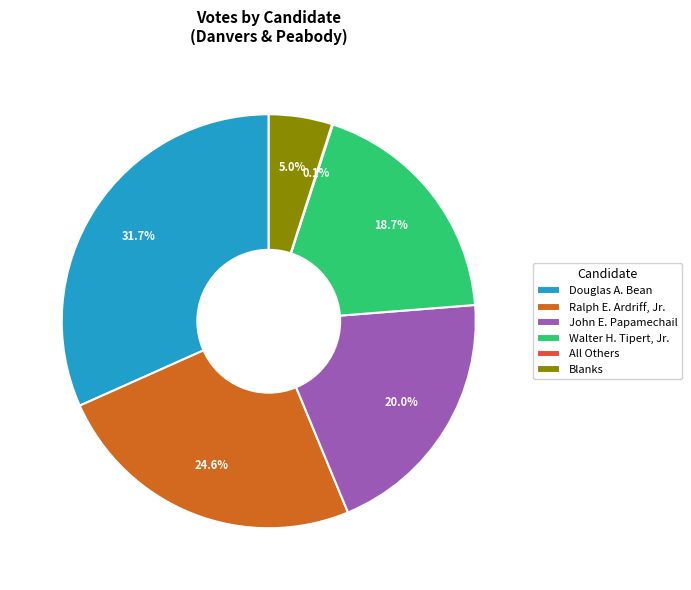

Which category has the biggest portion of the pie?

Douglas A. Bean